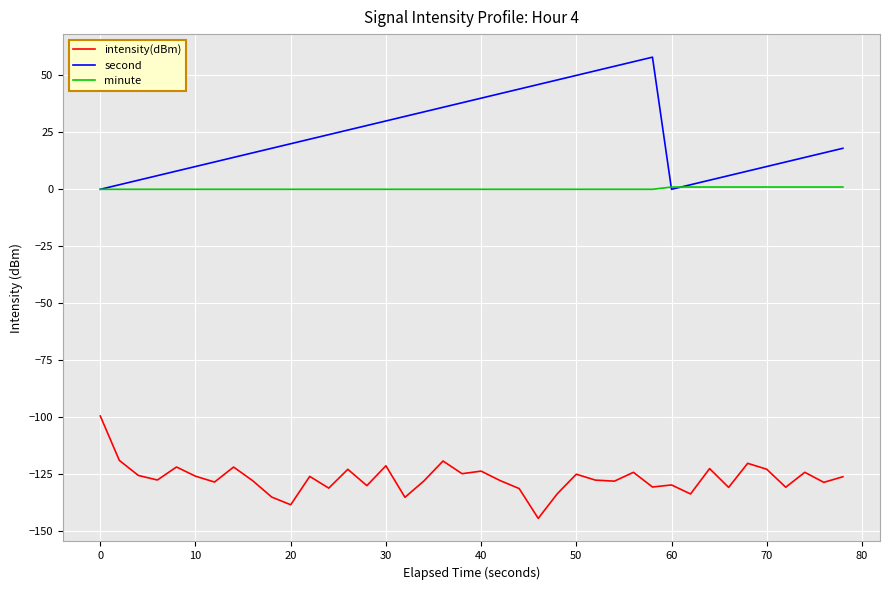

Which series has the largest range (max minus min)?

second